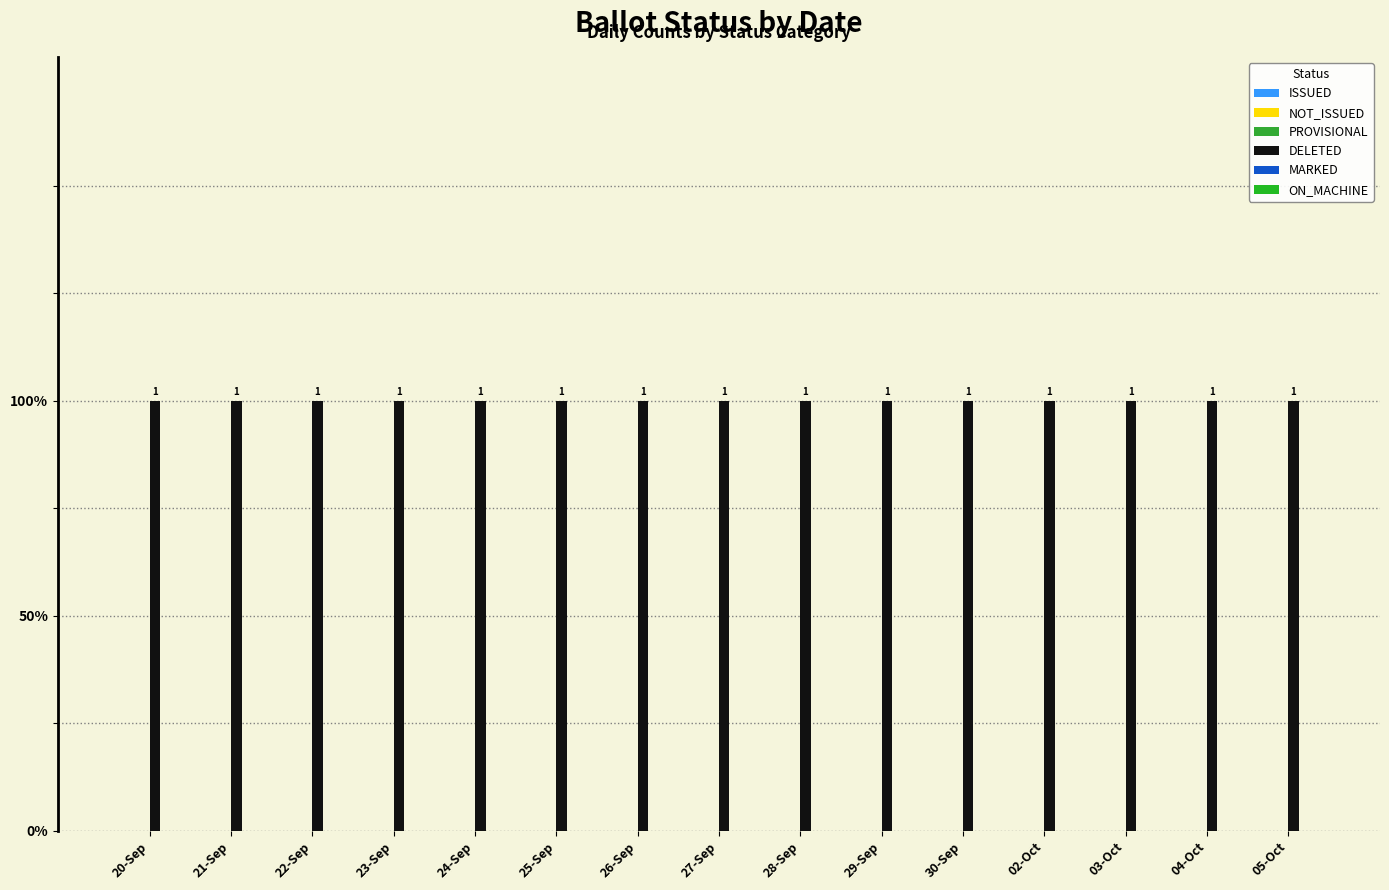

What is the total value across all series at 25-Sep?

1